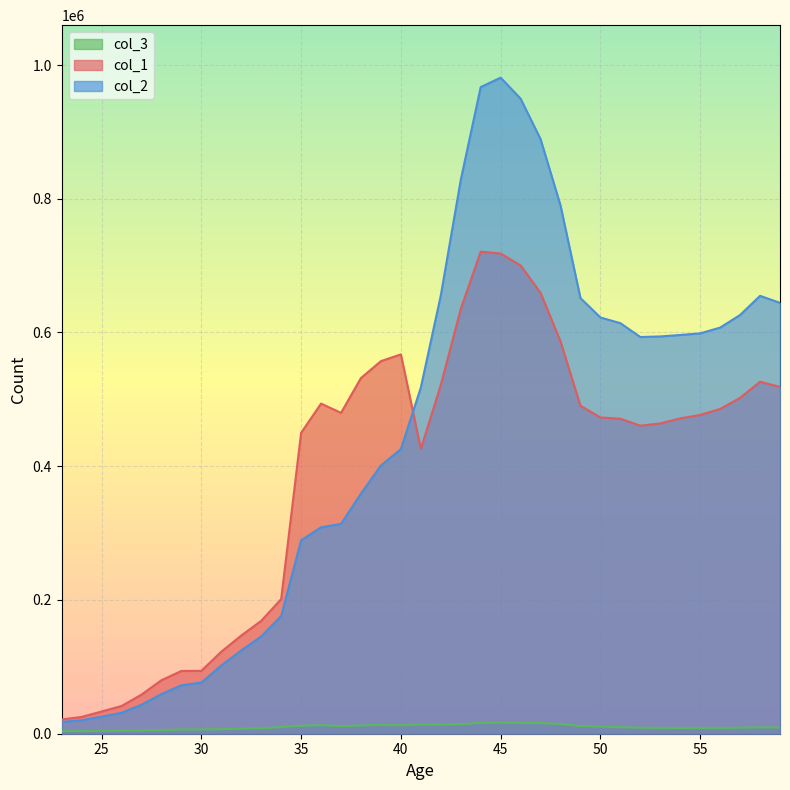

Rank the categories by col_3 value from lowest to highest.

24, 23, 25, 26, 27, 28, 29, 30, 31, 32, 33, 54, 56, 55, 53, 52, 57, 59, 58, 51, 34, 50, 49, 37, 35, 38, 40, 36, 39, 42, 41, 43, 48, 47, 44, 46, 45